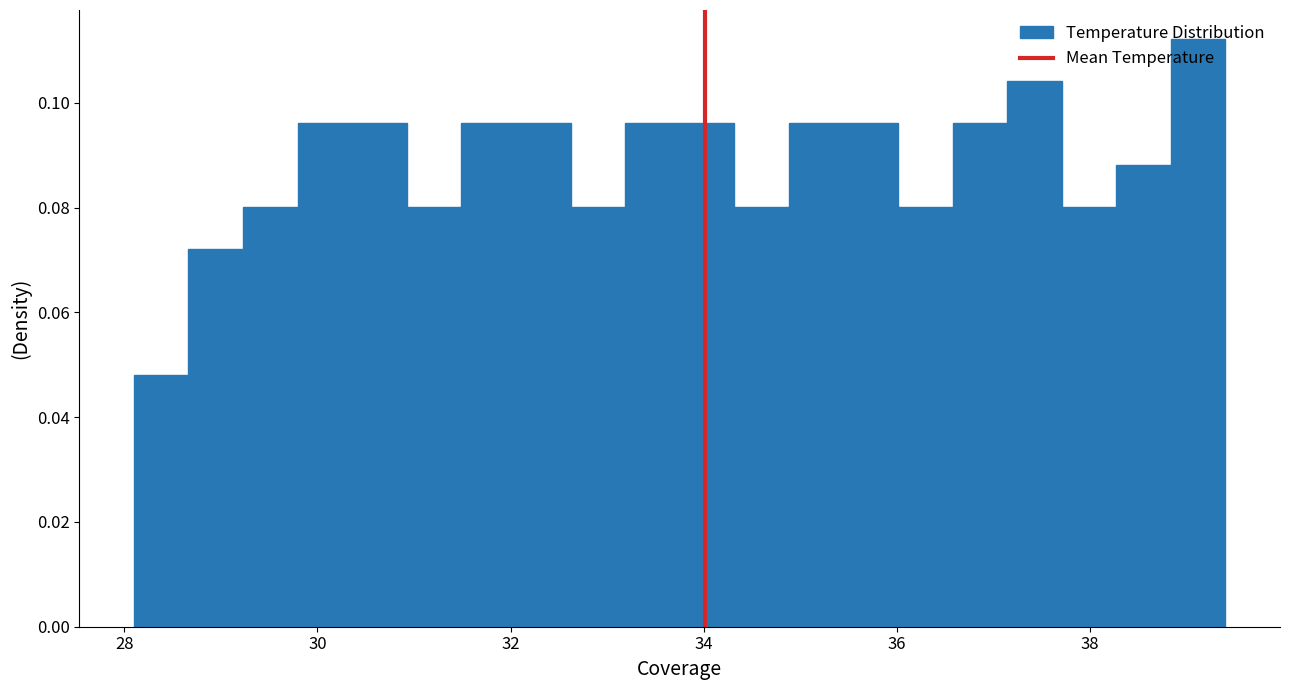

Read against the x-axis, roughly where is the centre of the tallest bar?

39.2